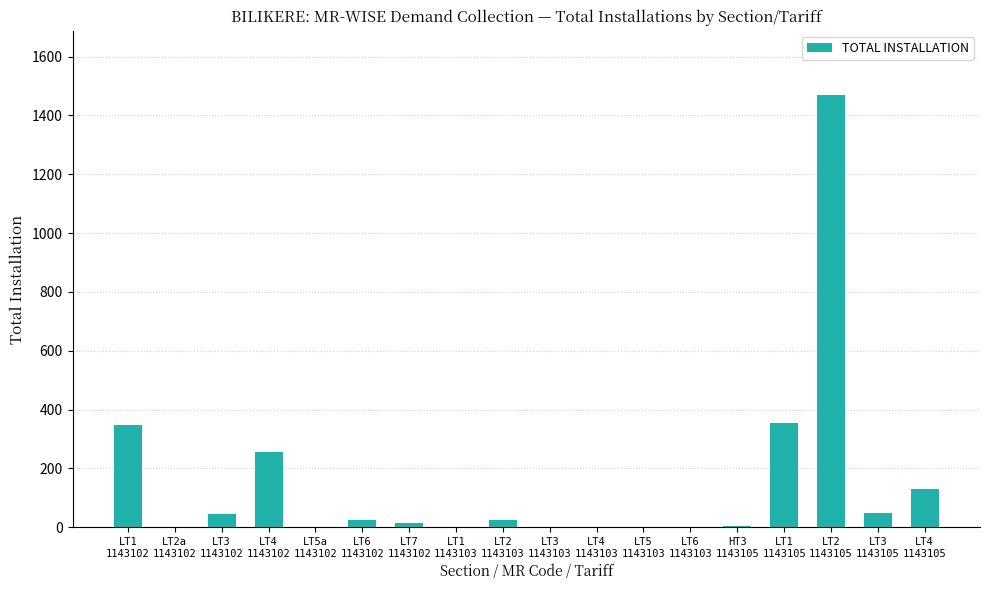

What is the difference between the values at LT4
1143102 and LT2
1143103?

233